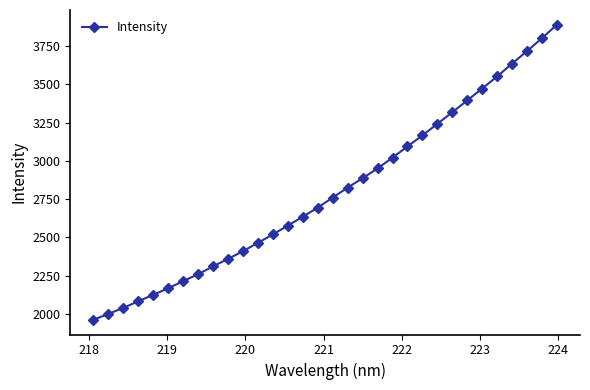

What is the smallest value displayed?

1960.7